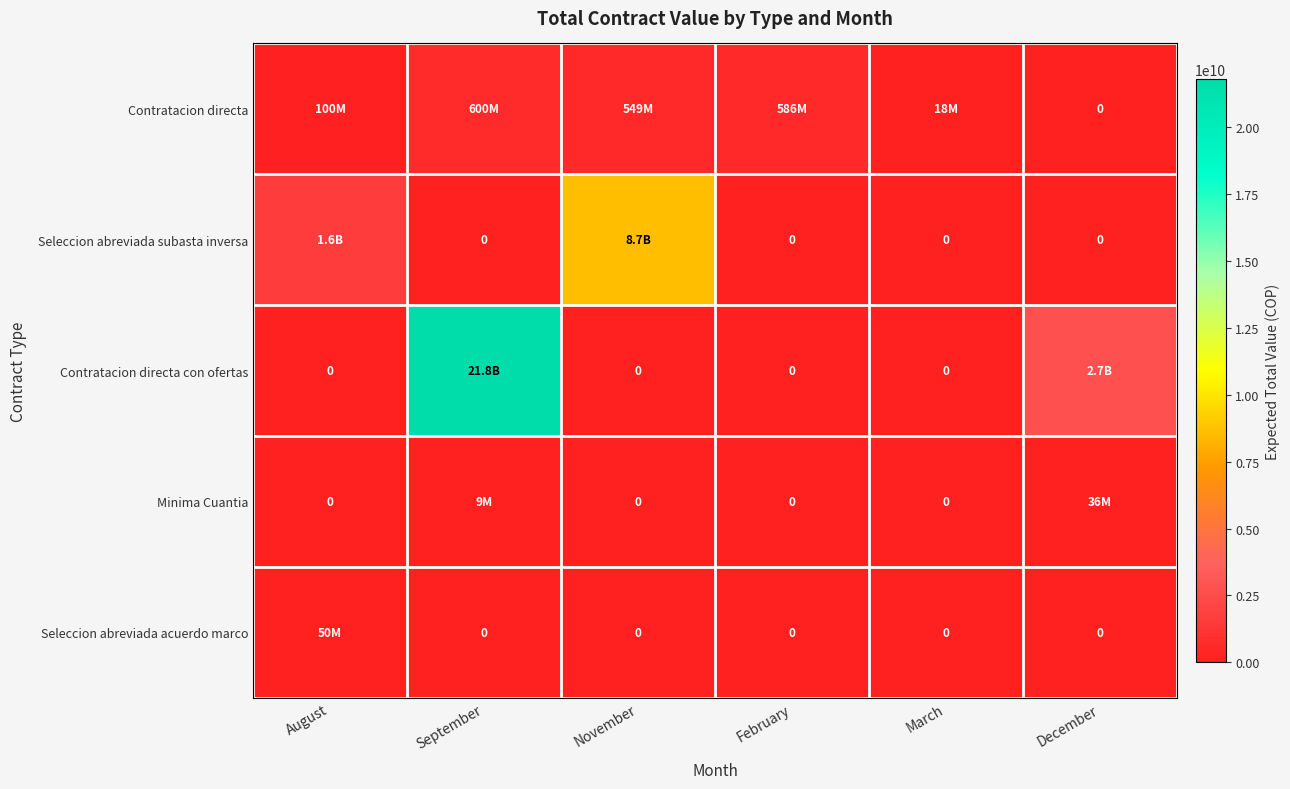

Between November and December, which series saw the biggest shift?

Seleccion abreviada subasta inversa